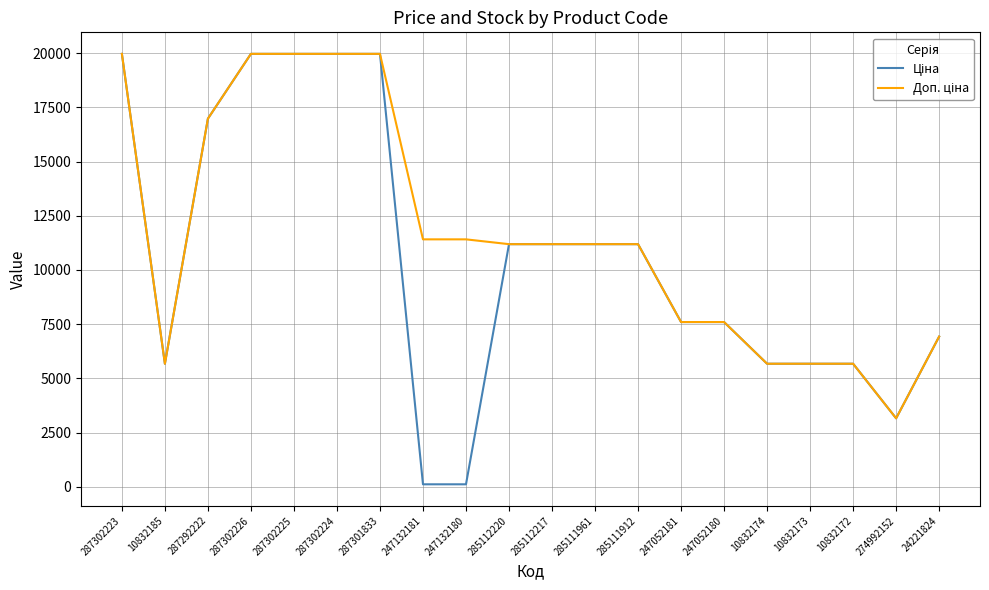

What is the maximum value shown in the chart?

19964.2